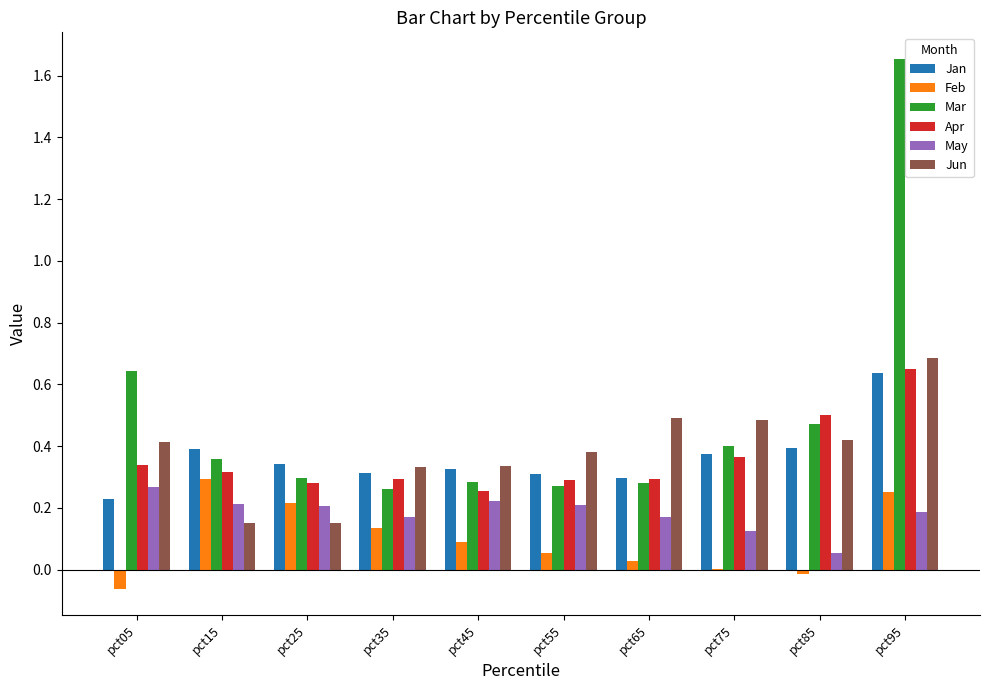

Between pct25 and pct85, which series saw the biggest shift?

Jun